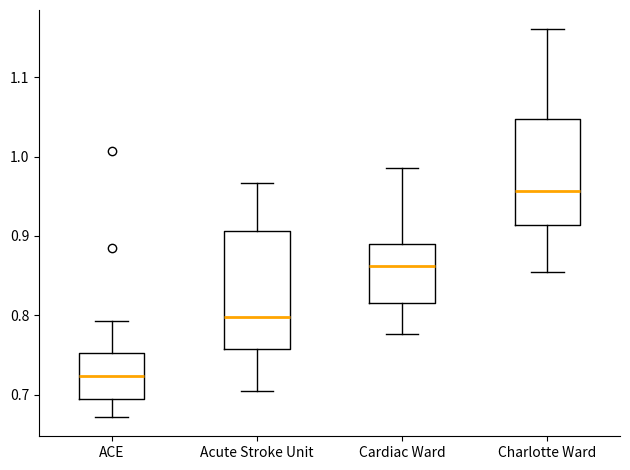

Where is the upper edge of the box for Charlotte Ward on the y-axis? The values are not printed on the chart, so give them approximately, as read against the axis.

1.05